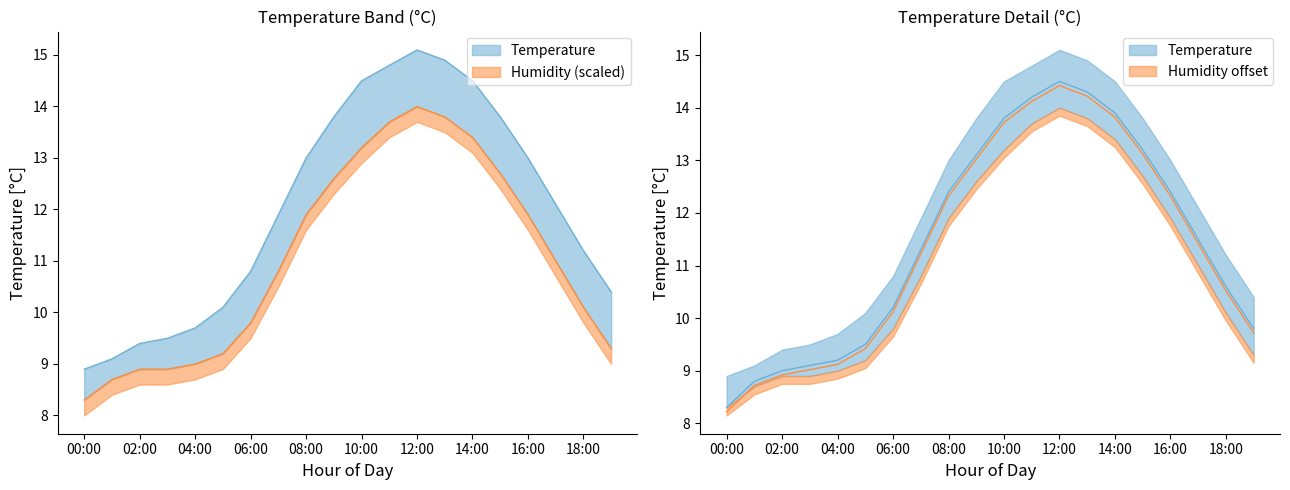

Does the chart have visible grid lines?

No